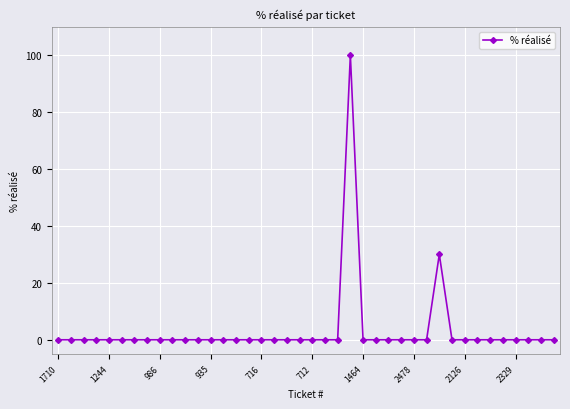

True or false: the data has more than 0 interior local peaks.

True